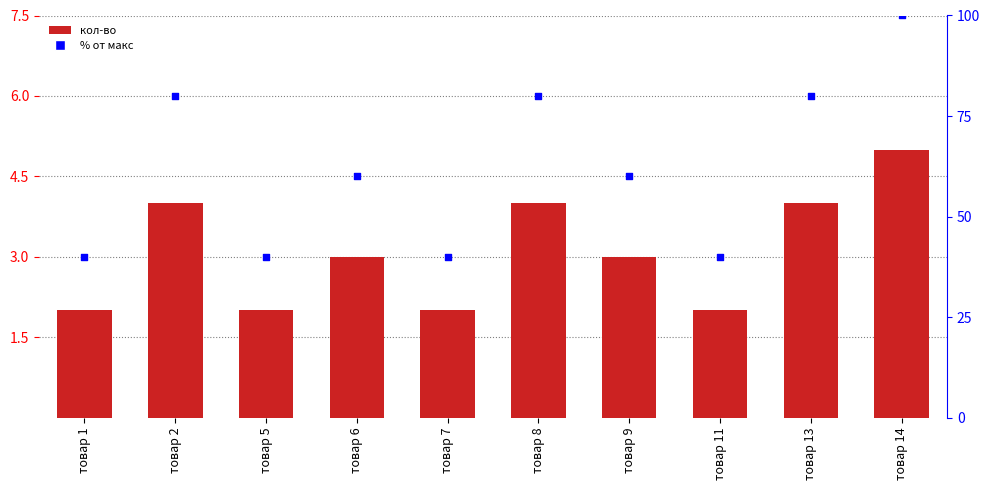

Which series has the widest spread of Y values?

% от макс